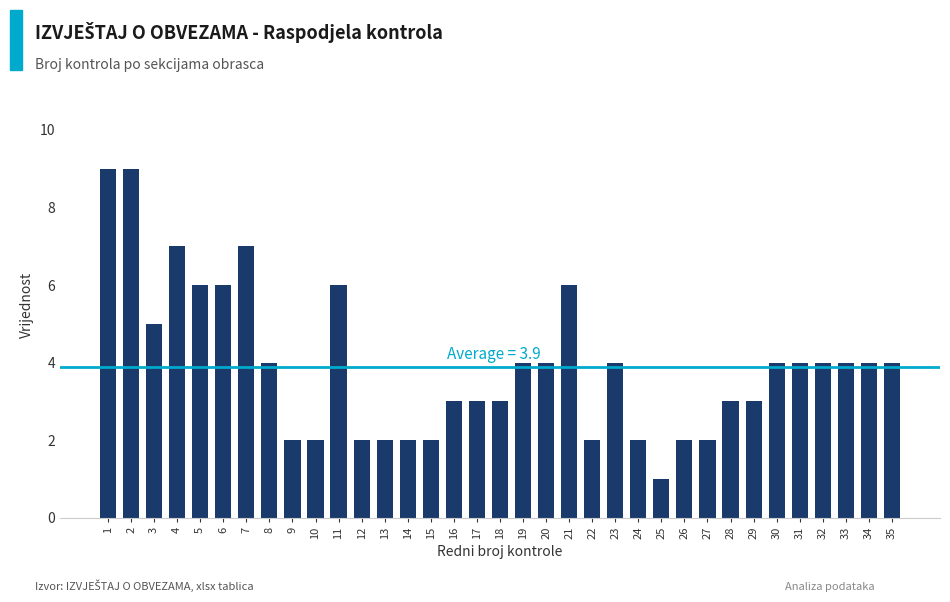

What is the value of the 23rd bar from the left?

4